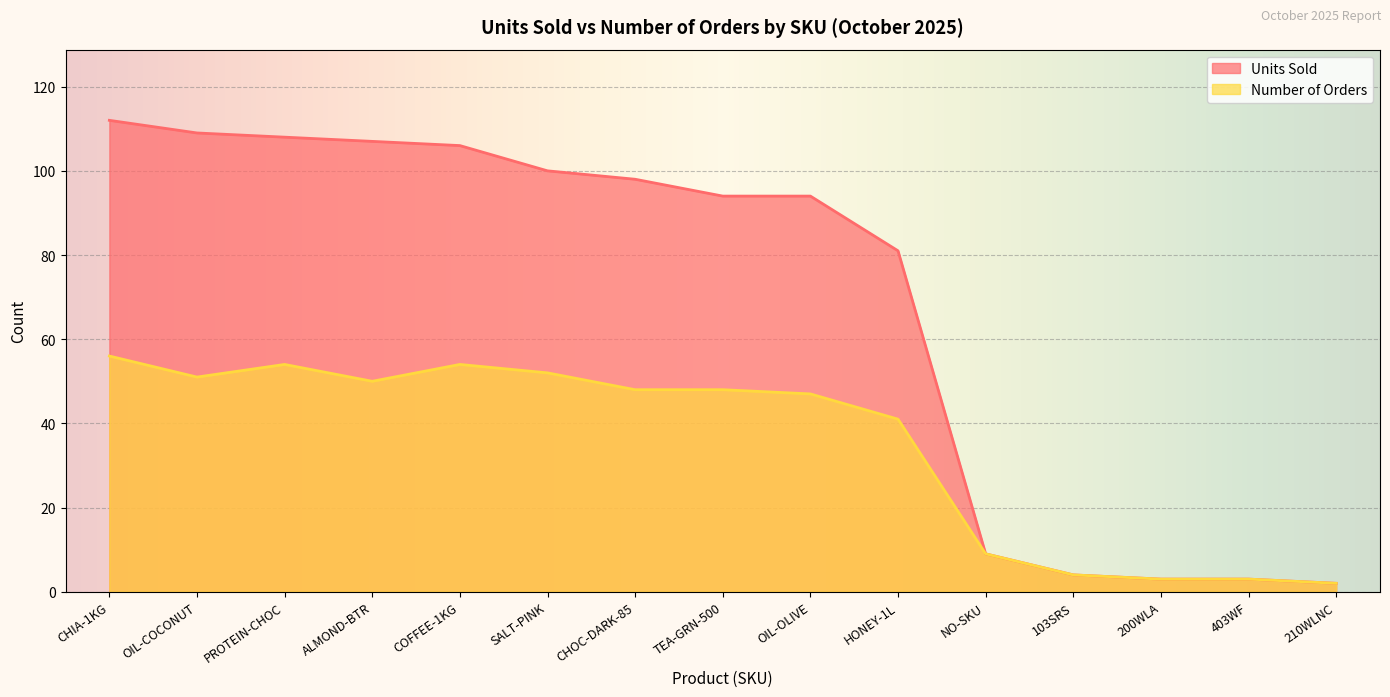

The value of Number of Orders at COFFEE-1KG is 75. True or false?

False